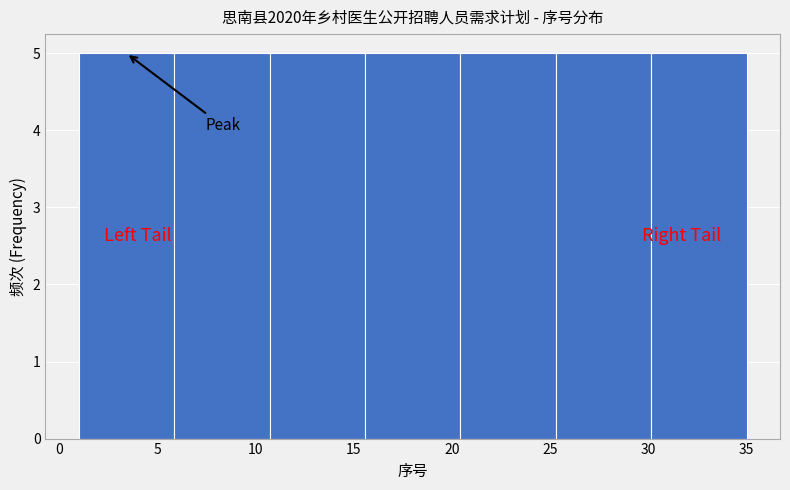

Reading left to right, transcribe this chart: for each bar, give the range it covers on the x-axis and its height. Neither the bar edges nor the heights are printed on the chart, so give them approximately, as read against the axes.

1.0 to 6.0: 5
6.0 to 10.5: 5
10.5 to 15.5: 5
15.5 to 20.5: 5
20.5 to 25.5: 5
25.5 to 30.0: 5
30.0 to 35.0: 5